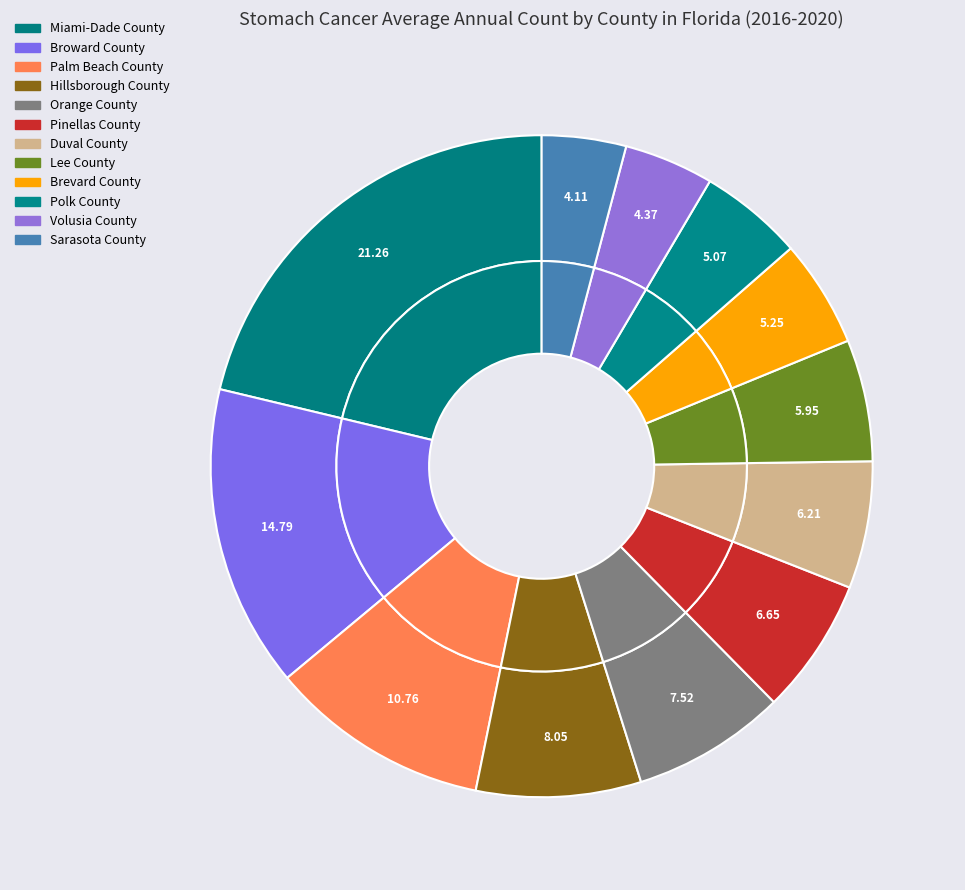

The Pinellas County slice represents 7% of the pie. True or false?

True